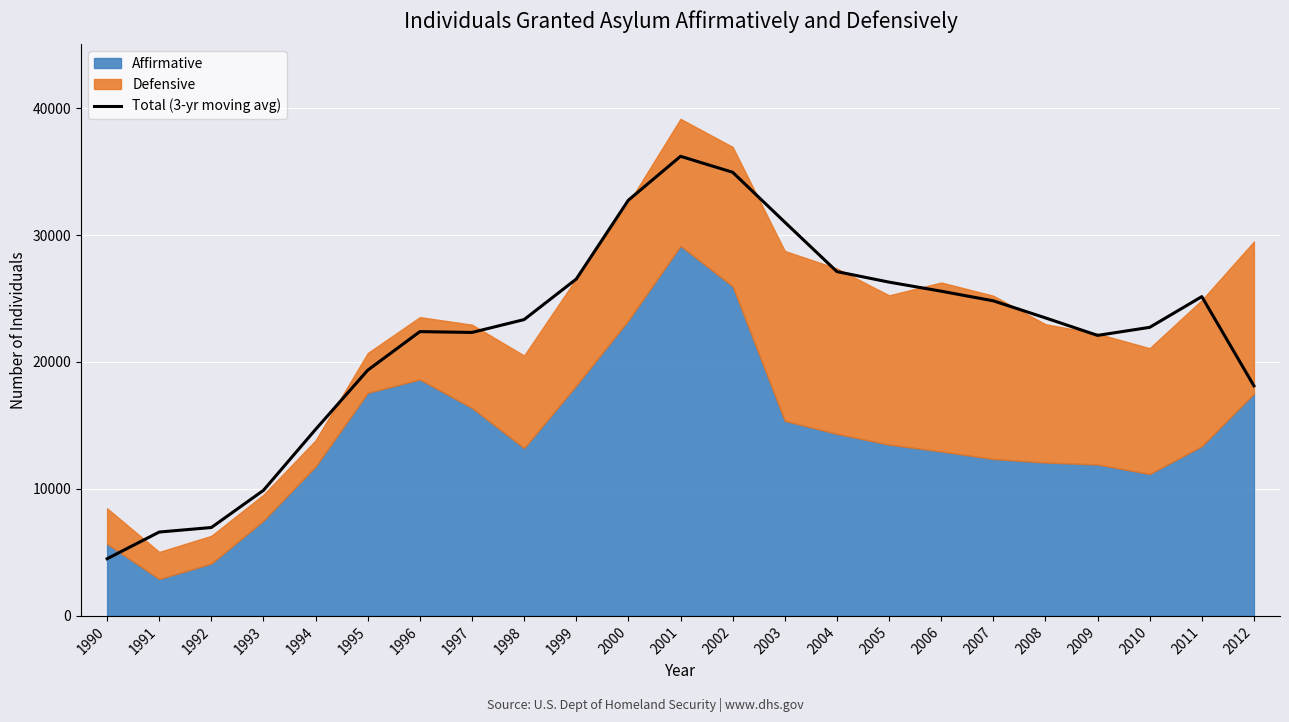

Read the value at 2012.

18119.0